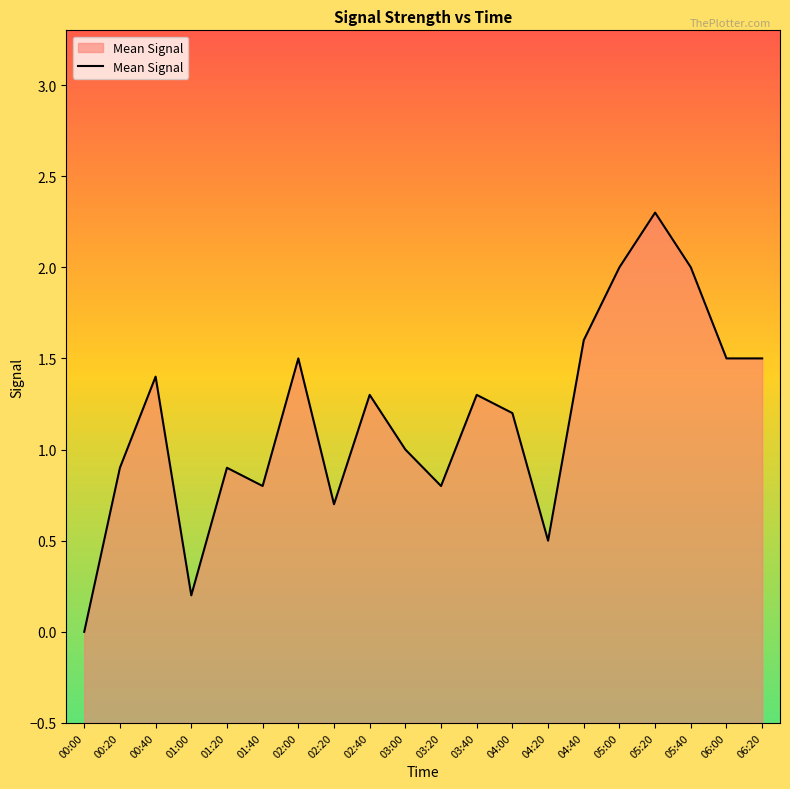

How many interior local peaks (higher than both neighbors) does the data have?

6